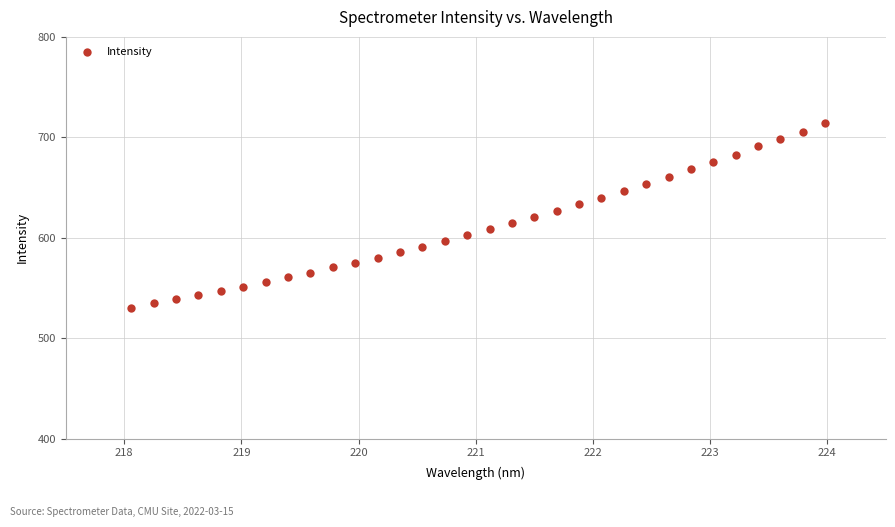

What is the range of X values (max minus min)?

5.9